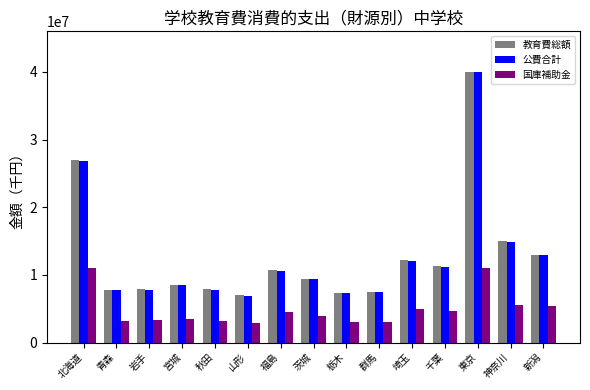

Which series has the largest range (max minus min)?

公費合計